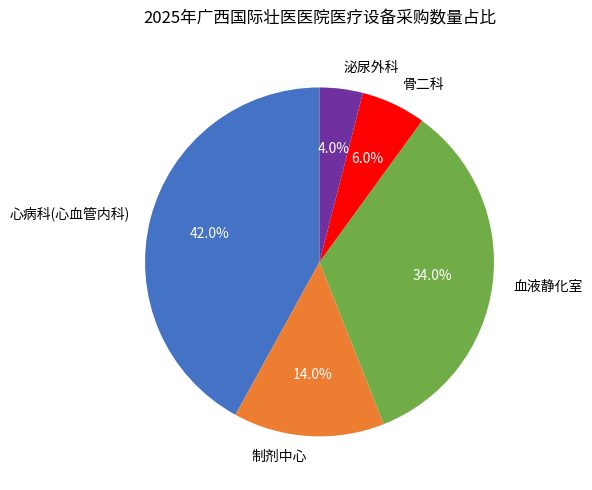

To the nearest percent, what percentage of the pie is 血液静化室?

34%